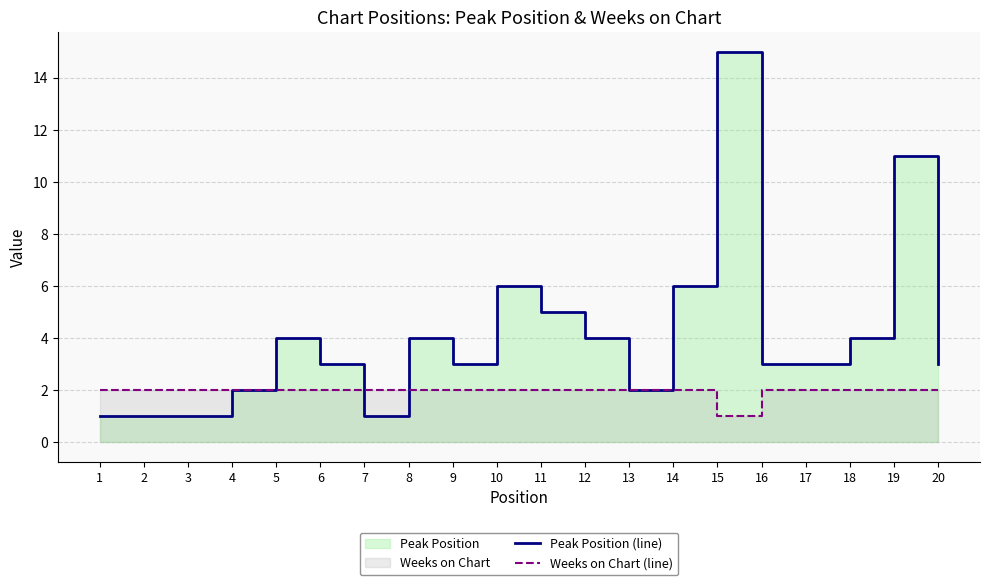

Rank the categories by Peak Position (line) value from lowest to highest.

1, 2, 3, 7, 4, 13, 6, 9, 16, 17, 20, 5, 8, 12, 18, 11, 10, 14, 19, 15